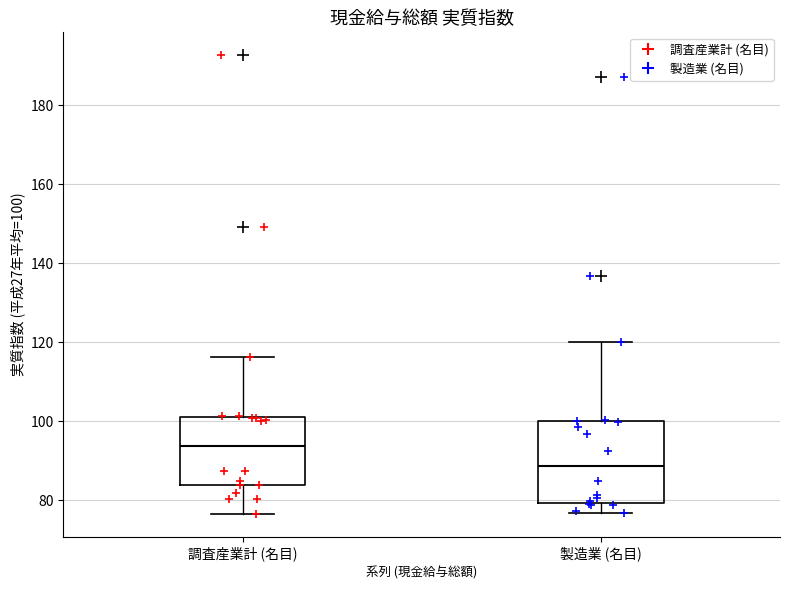

Reading left to right, read every box against the y-axis: the position of its median line, the range the box covers, and the ends of its whiskers. The values are not printed on the chart, so give them approximately, as read against the axis.

調査産業計 (名目): median 94, box 84 to 102, whiskers 76 to 116
製造業 (名目): median 88, box 80 to 100, whiskers 76 to 120